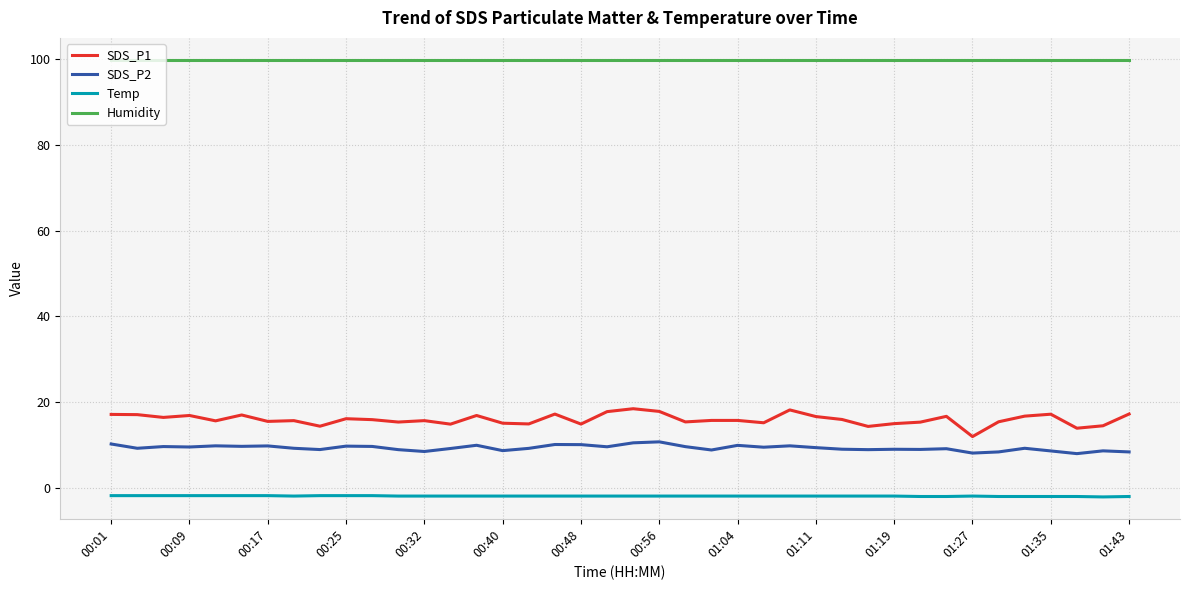

Rank the series by their maximum value, from lowest to highest.

Temp, SDS_P2, SDS_P1, Humidity